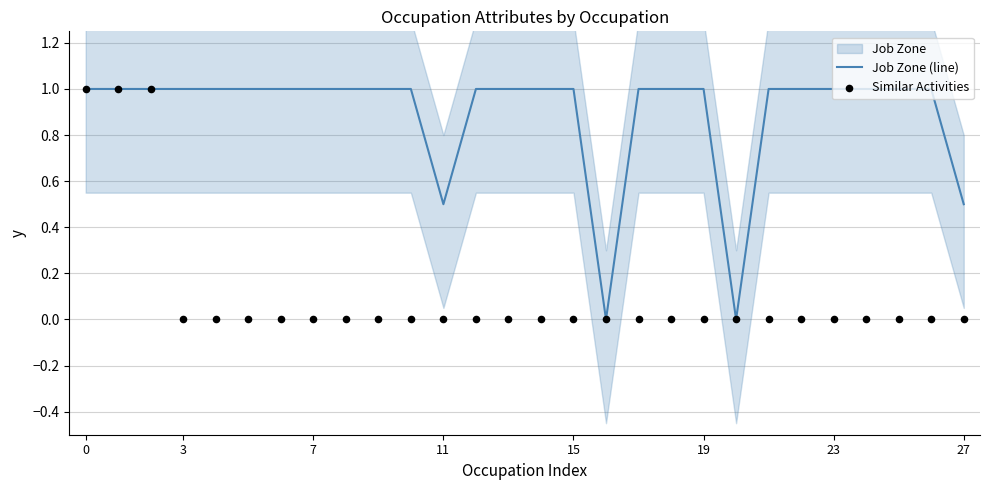

What is the highest value of the Job Zone (line) series?

1.0